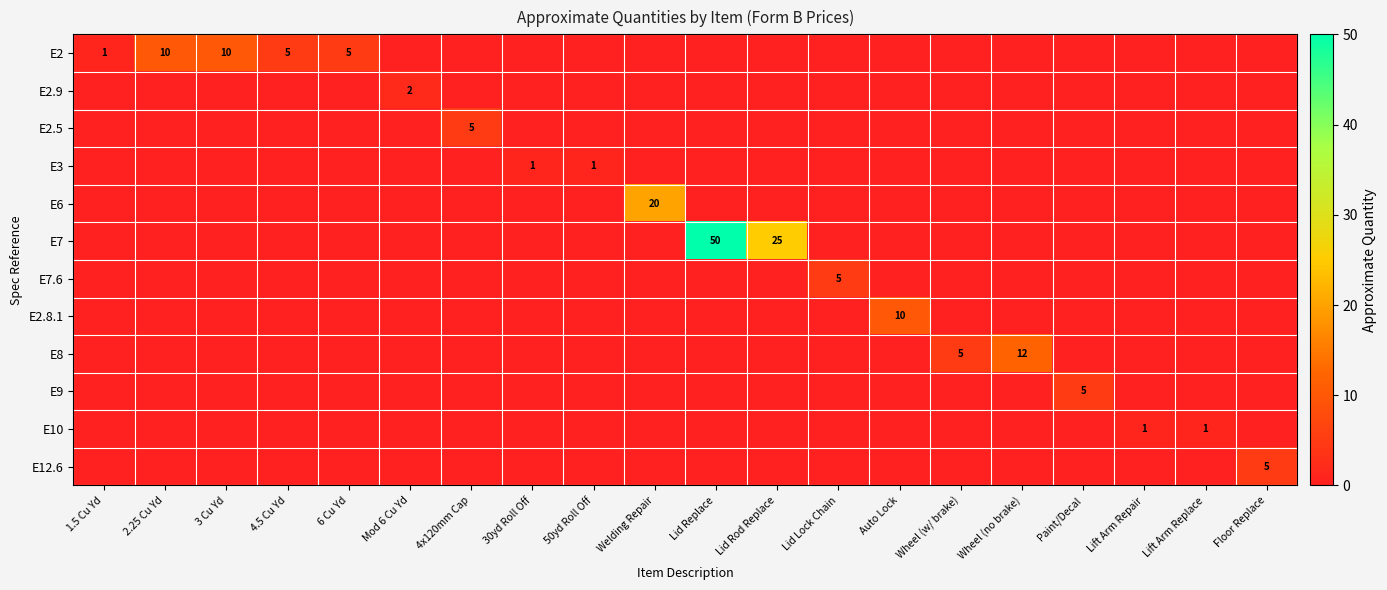

Is the value of E7 at Lid Rod Replace greater than the value of E2 at 6 Cu Yd?

Yes